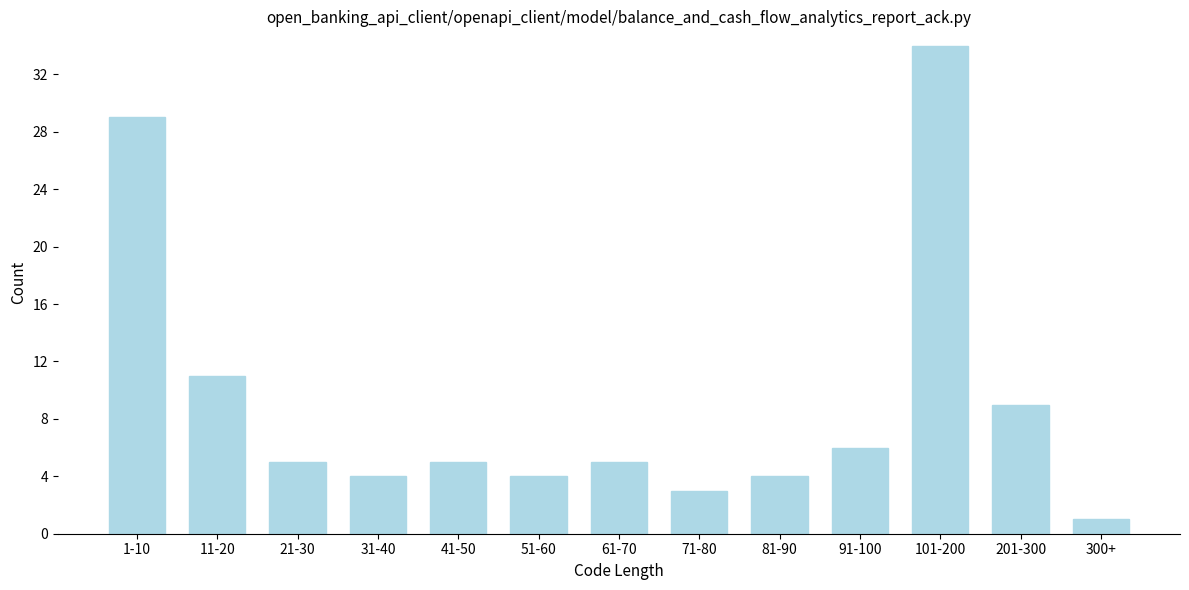

Reading left to right, extract all data points from this chart.

1-10=29	11-20=11	21-30=5	31-40=4	41-50=5	51-60=4	61-70=5	71-80=3	81-90=4	91-100=6	101-200=34	201-300=9	300+=1